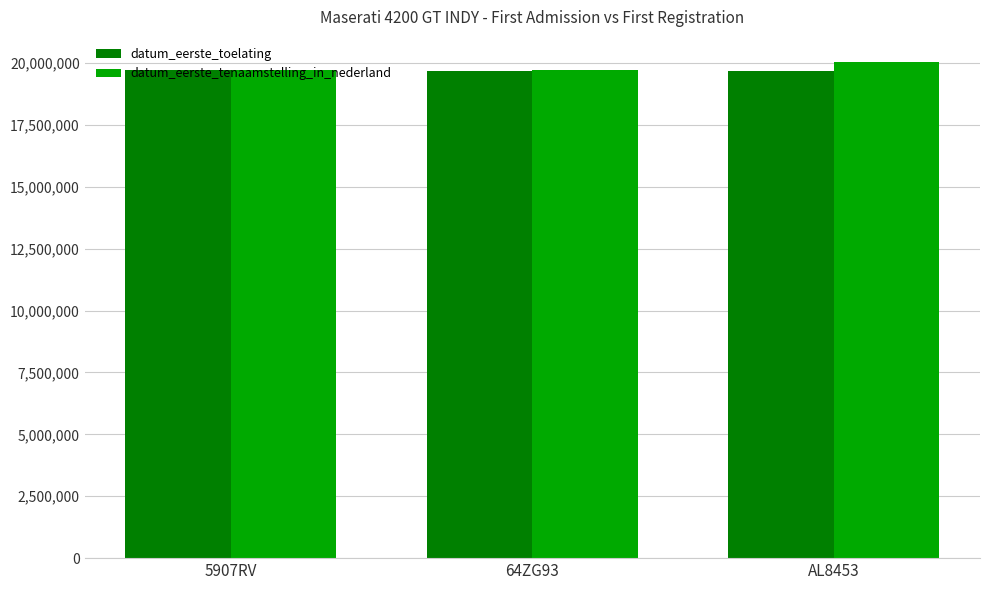

What is the spread (max minus min) of values at 64ZG93?

19475